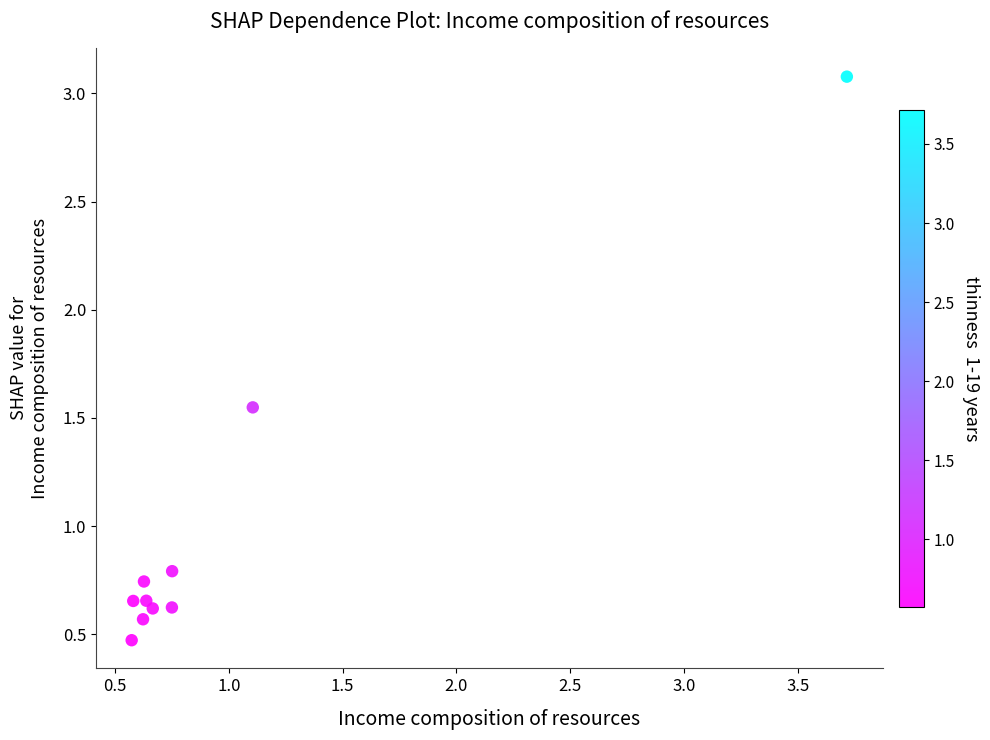

What is the range of X values (max minus min)?

3.1